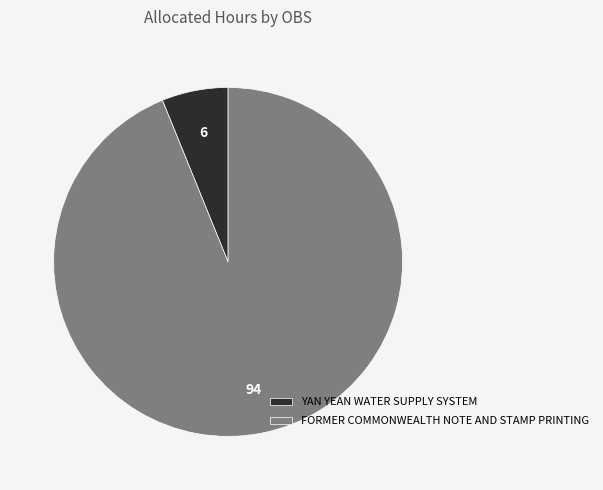

How many segments does this pie chart have?

2